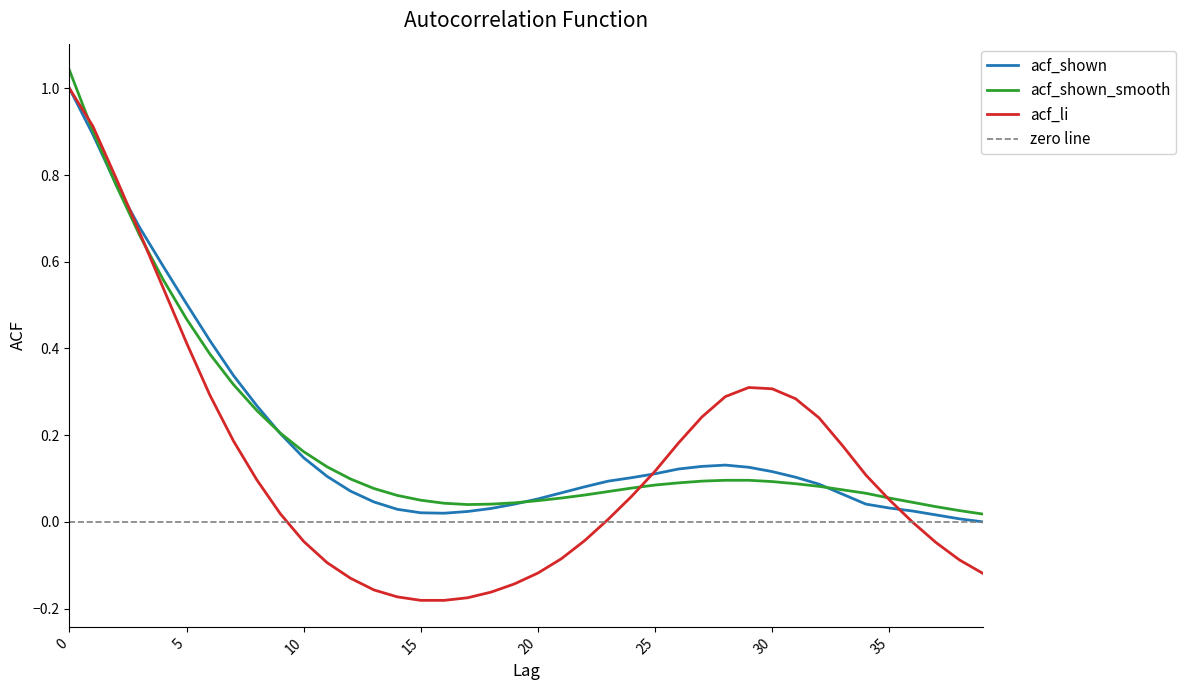

At which category does the chart reach its minimum across all series?

15